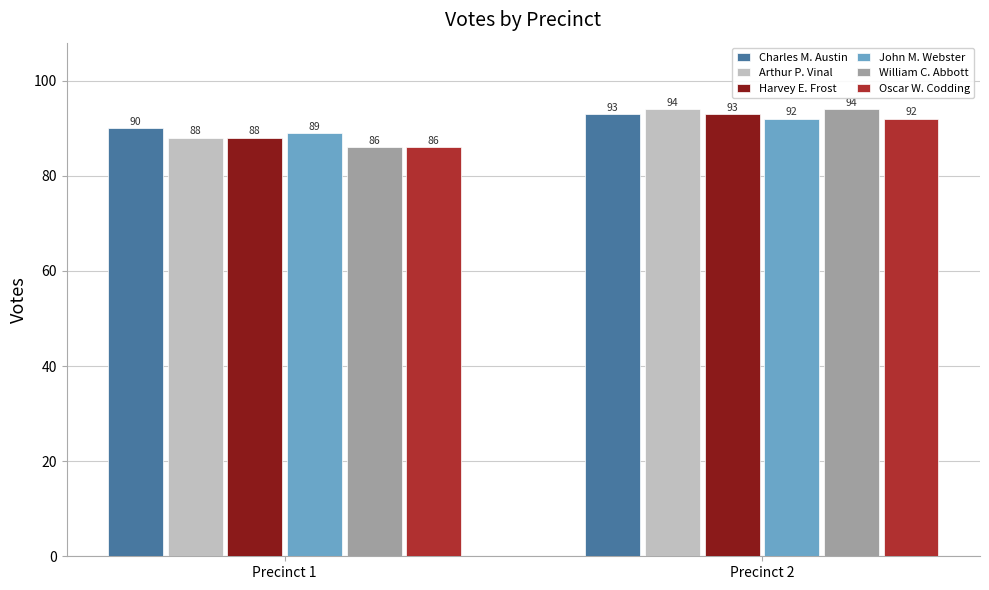

Is the value of John M. Webster at Precinct 2 greater than the value of Charles M. Austin at Precinct 2?

No